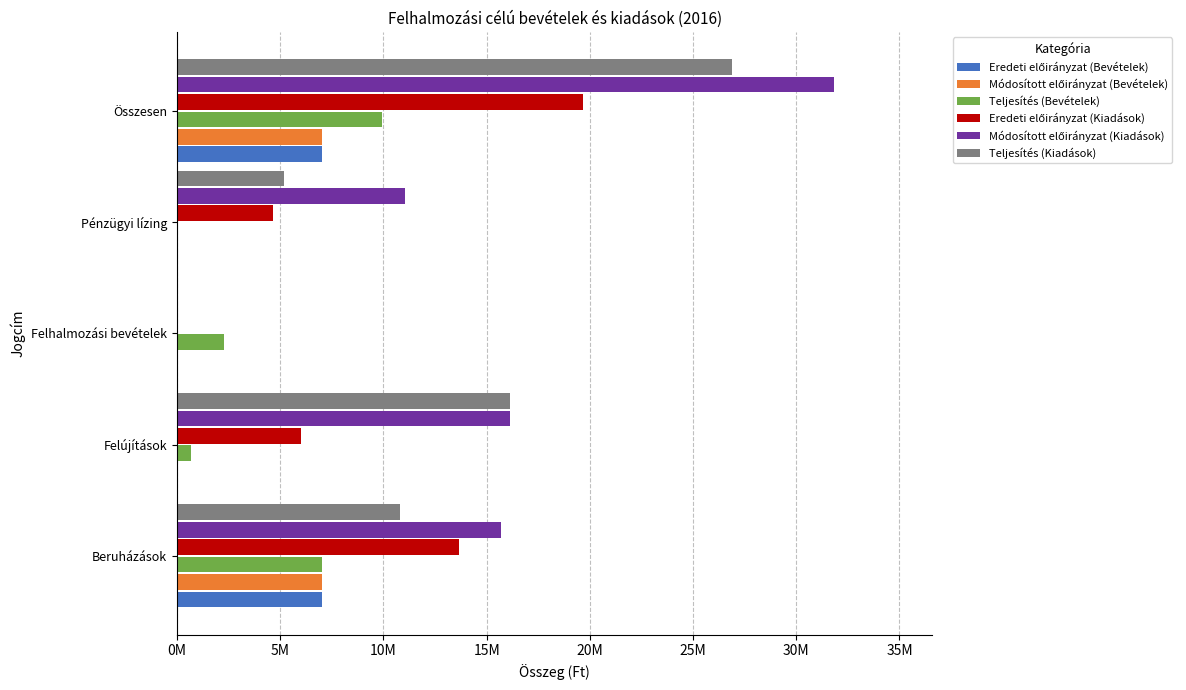

Rank the series by their maximum value, from lowest to highest.

Eredeti előirányzat (Bevételek), Módosított előirányzat (Bevételek), Teljesítés (Bevételek), Eredeti előirányzat (Kiadások), Teljesítés (Kiadások), Módosított előirányzat (Kiadások)